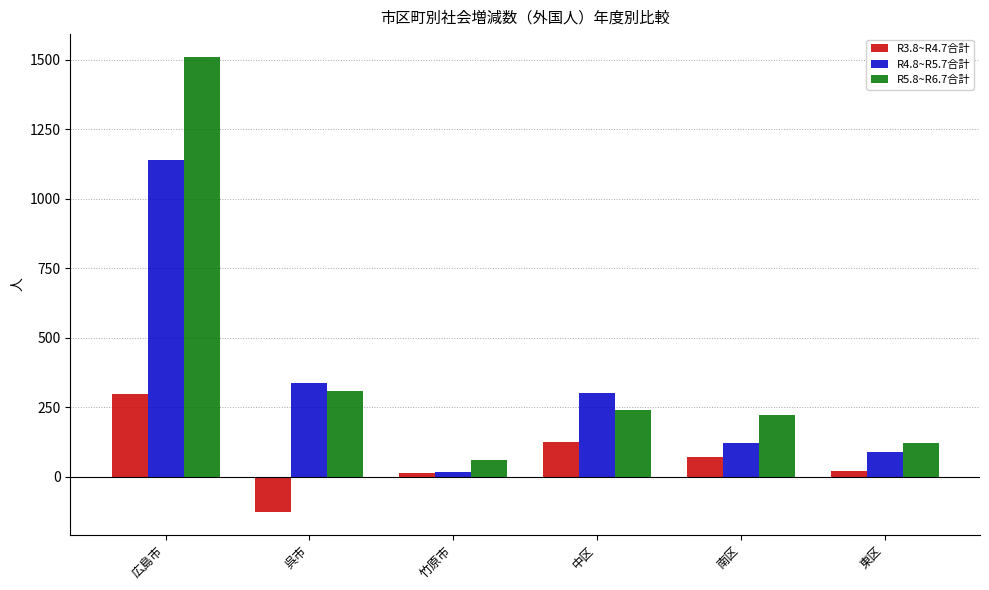

What are all the series names shown in the legend?

R3.8~R4.7合計, R4.8~R5.7合計, R5.8~R6.7合計